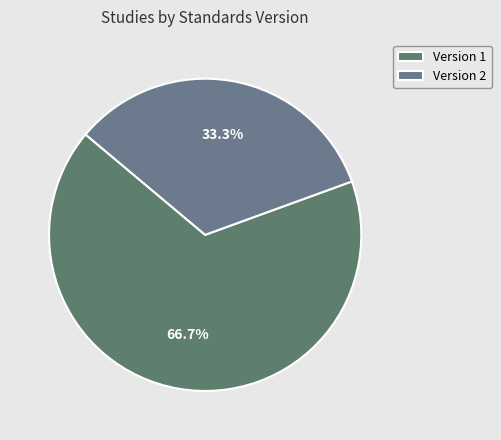

What is the largest slice in the pie chart?

Version 1